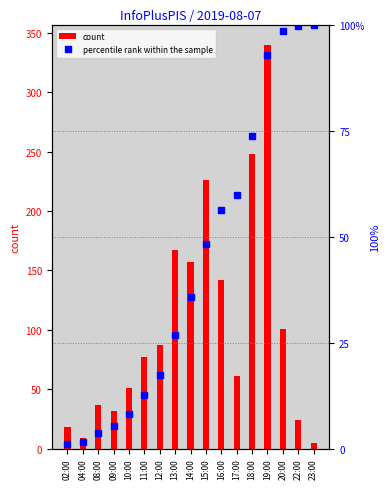

At which category is the sum across all series the highest?

19:00